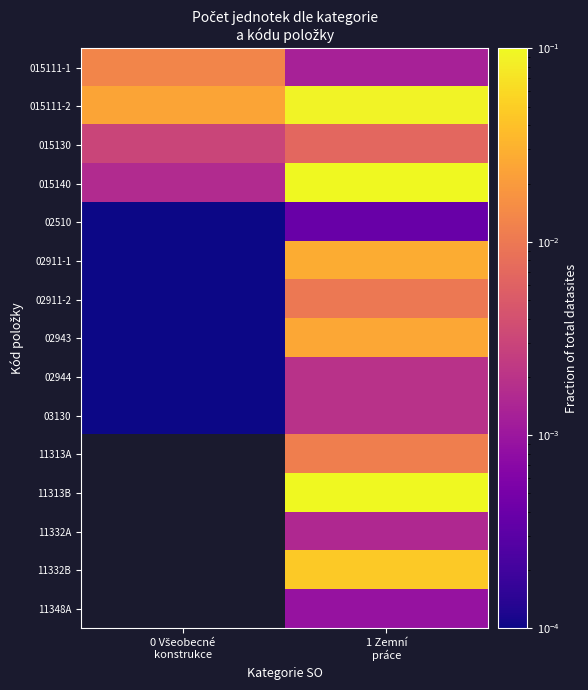

True or false: 02510 has a value of 0.0 at 0 Všeobecné konstrukce.

True